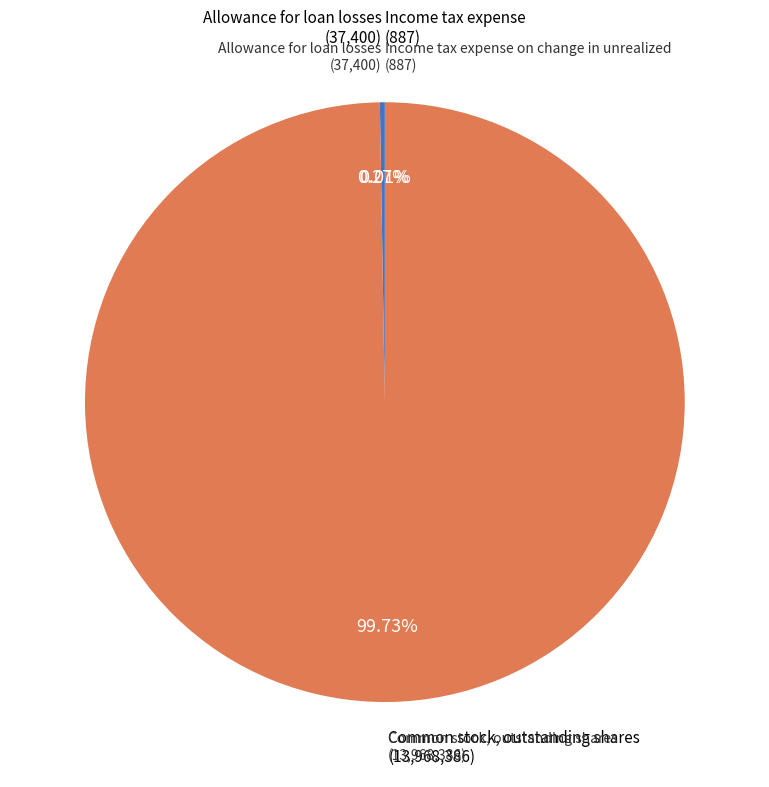

Does any single category account for the majority?

Yes